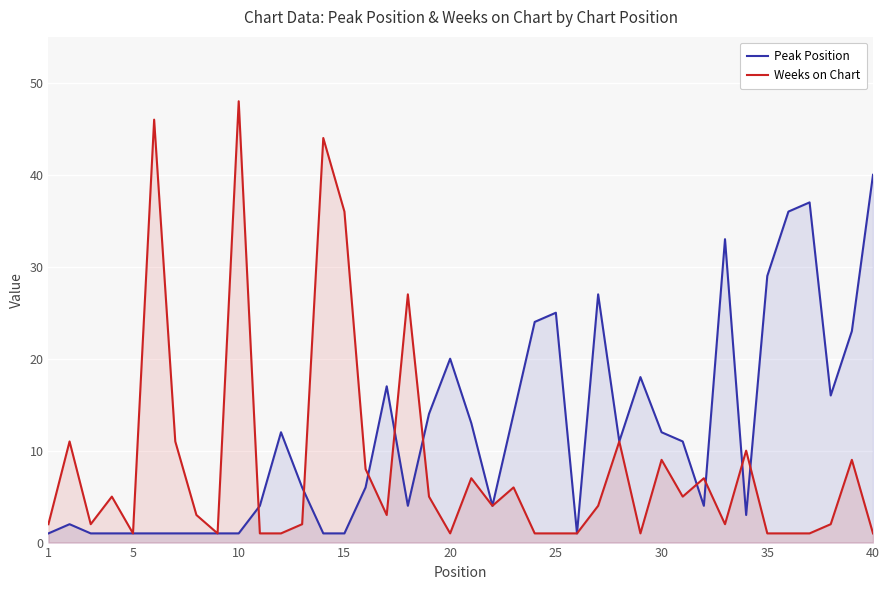

List the series in order of their peak value, lowest first.

Peak Position, Weeks on Chart